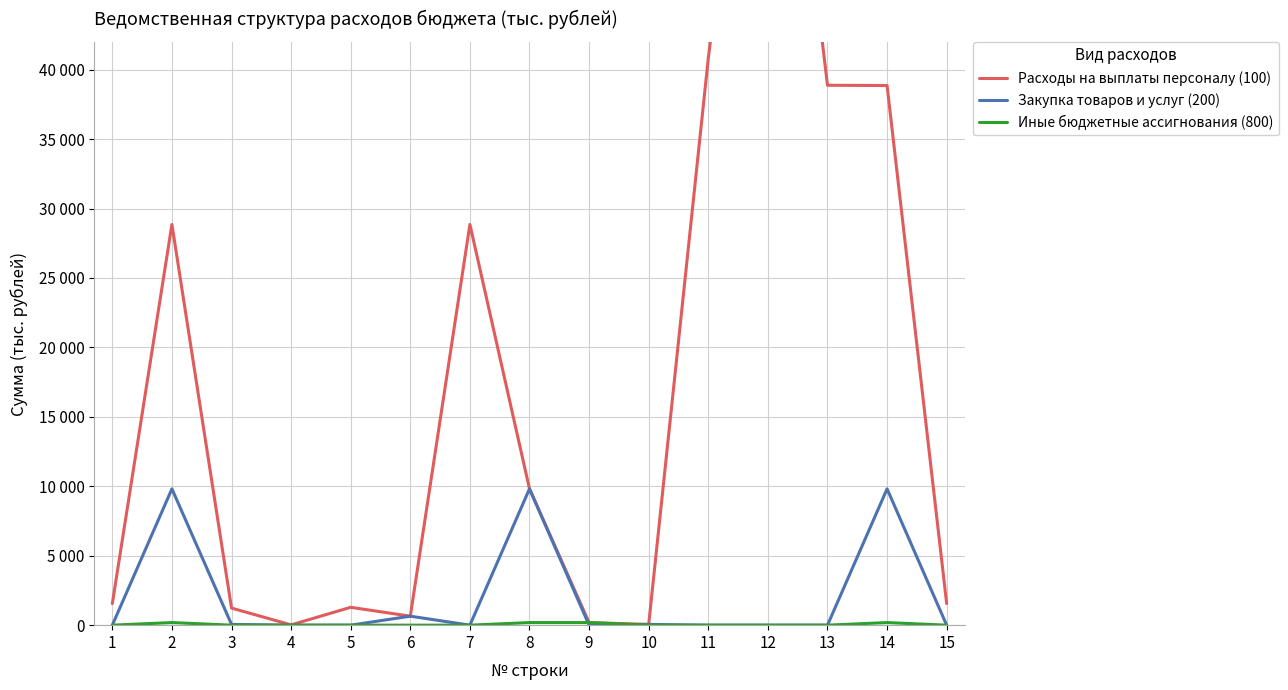

At how many categories does at least one series exceed 43278?

1